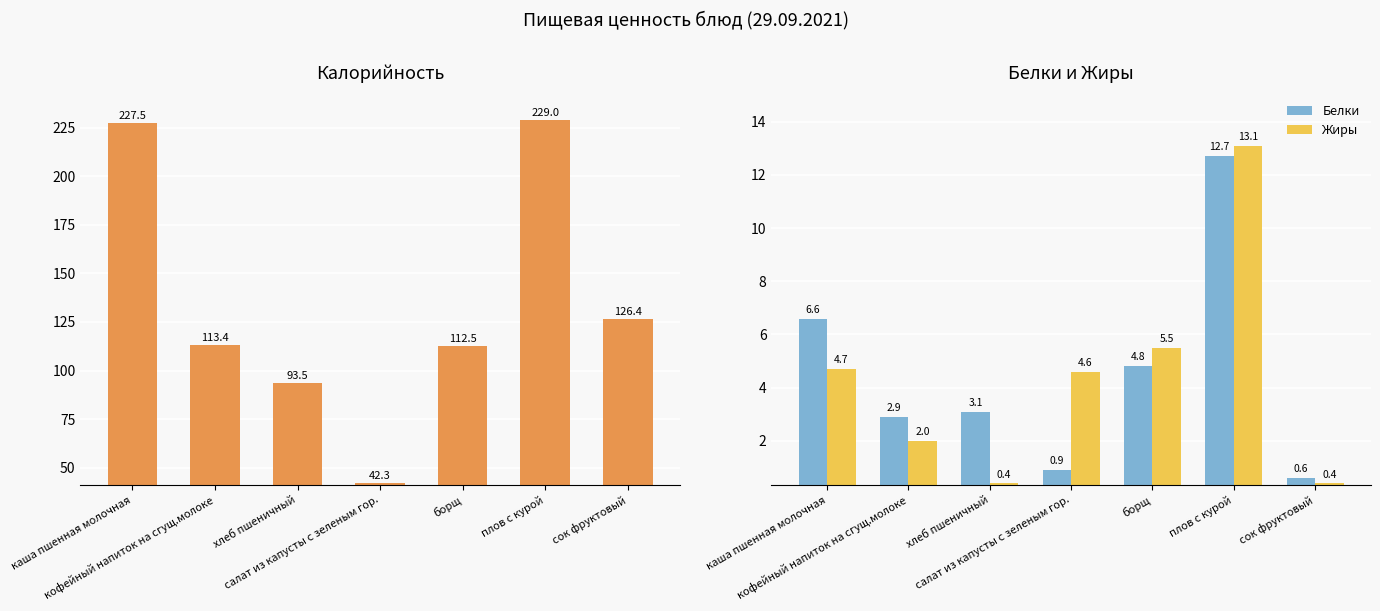

What is the value of the Калорийность bar at the 6th from the left?

229.0